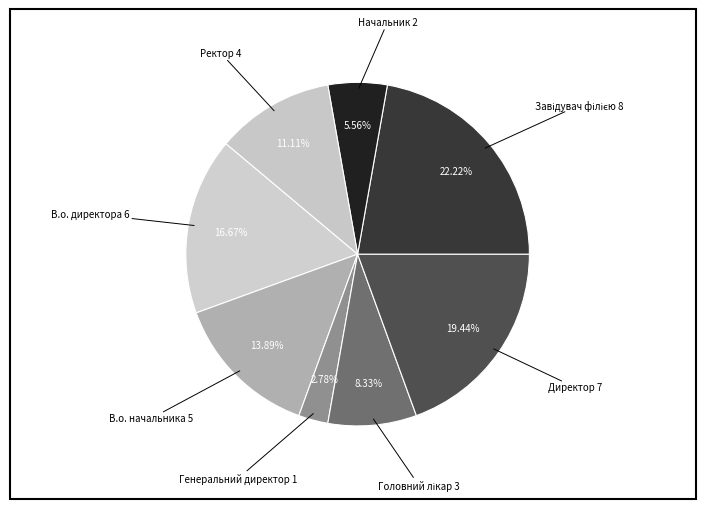

Combined, do Генеральний директор and В.о. директора account for over 50%?

No